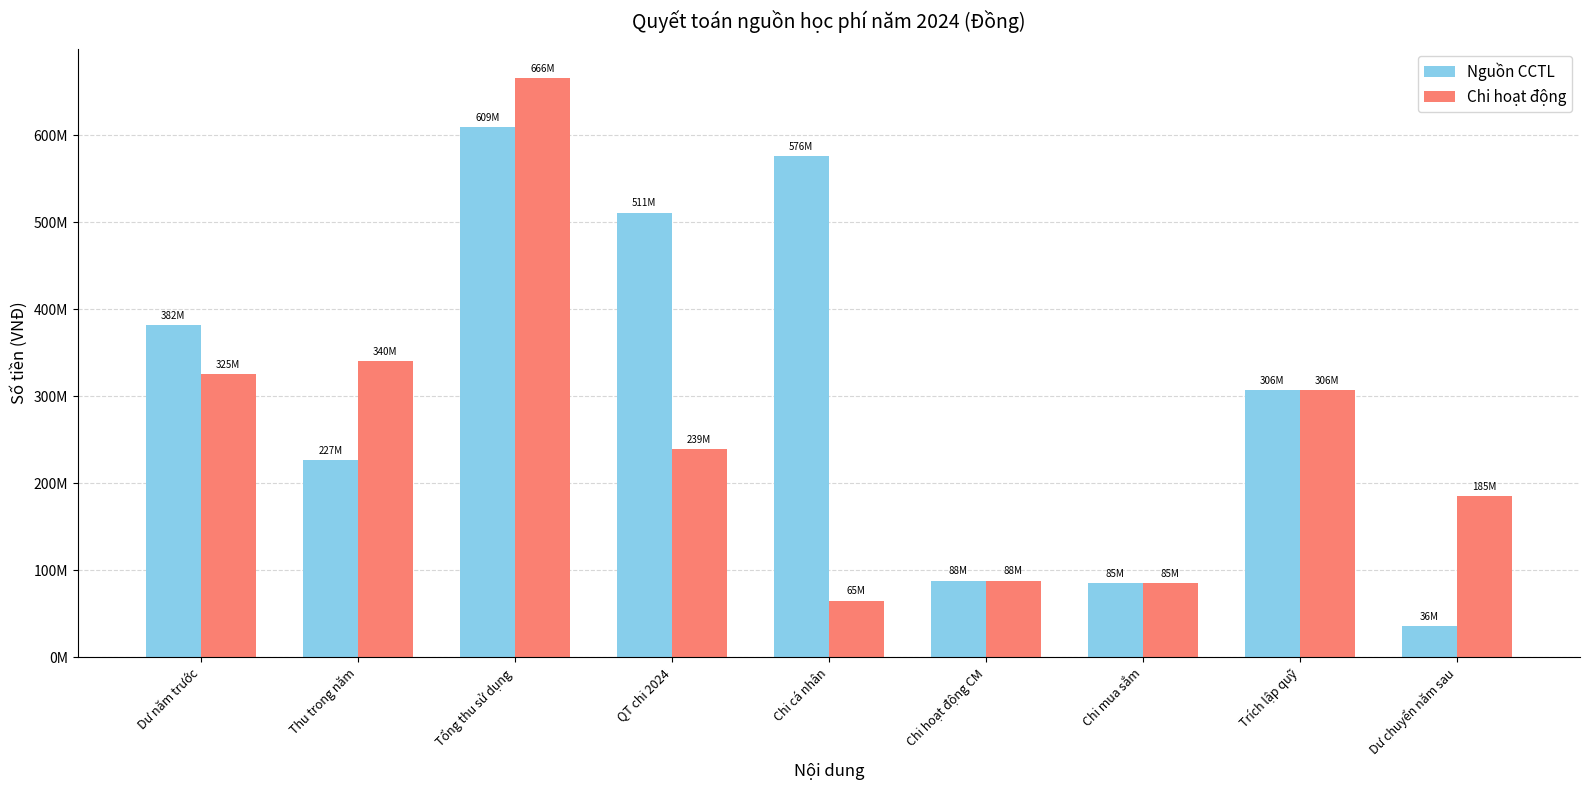

Where does the Chi hoạt động series first go above 239243786?

Dư năm trước